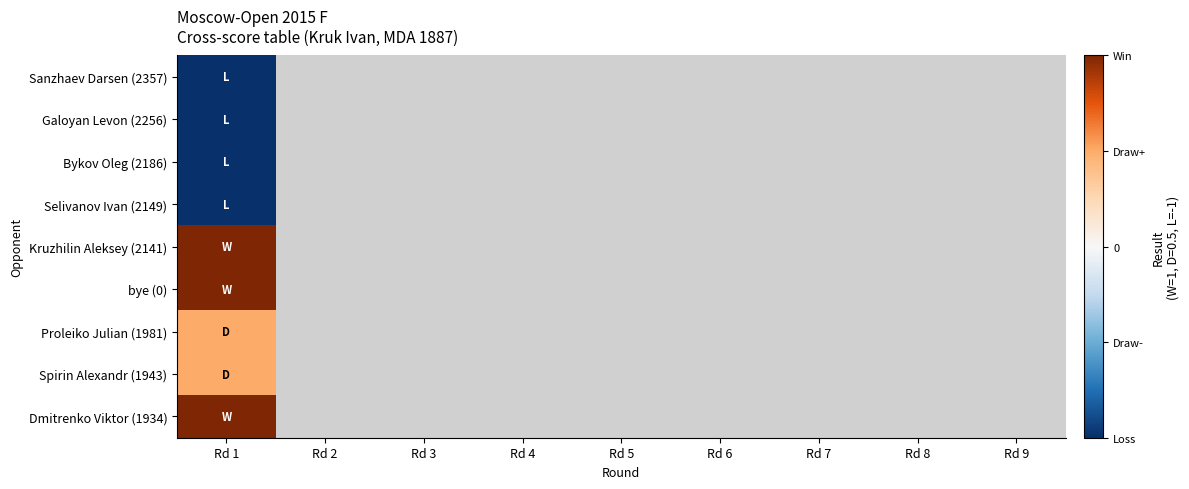

List the labels in order of Proleiko Julian (1981) value, largest first.

Rd 1, Rd 2, Rd 3, Rd 4, Rd 5, Rd 6, Rd 7, Rd 8, Rd 9